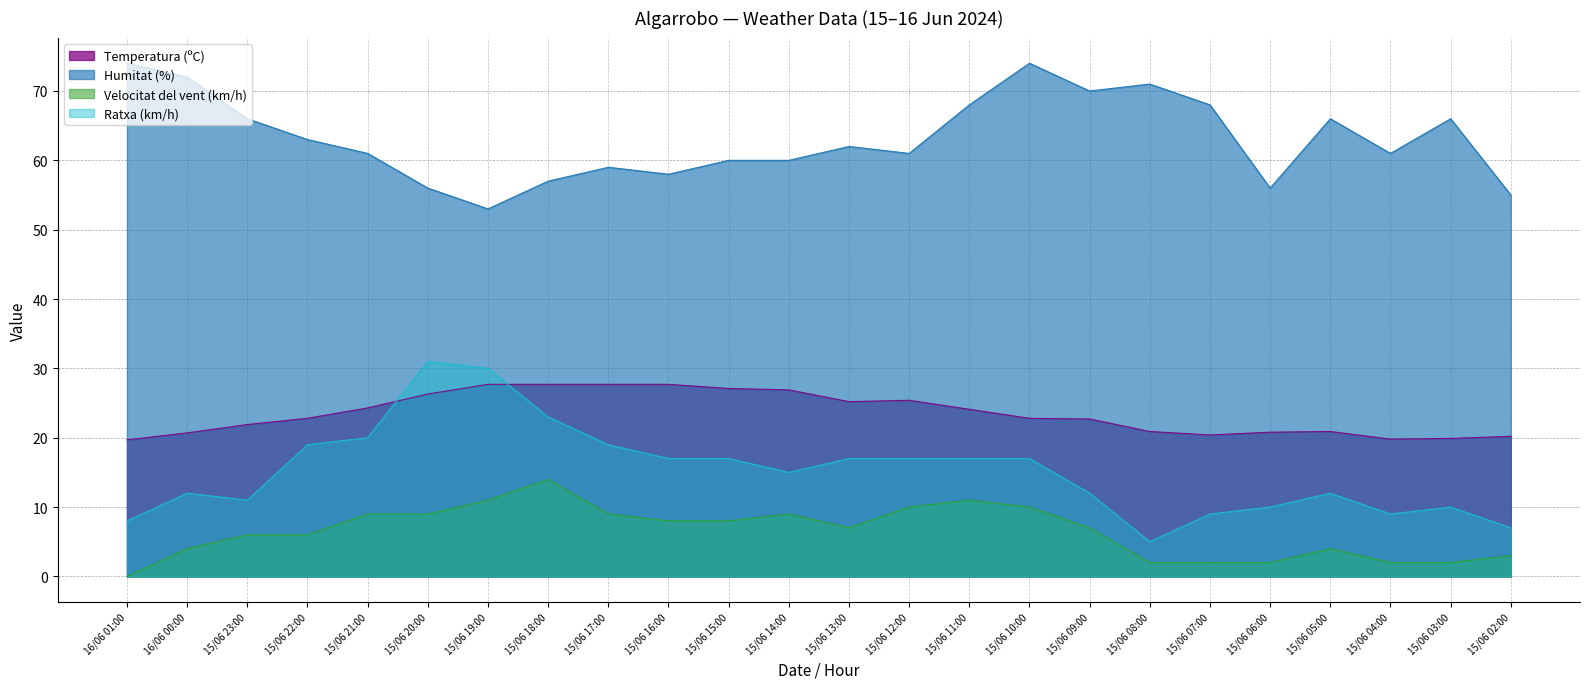

What is the spread (max minus min) of values at 15/06 16:00?

50.0